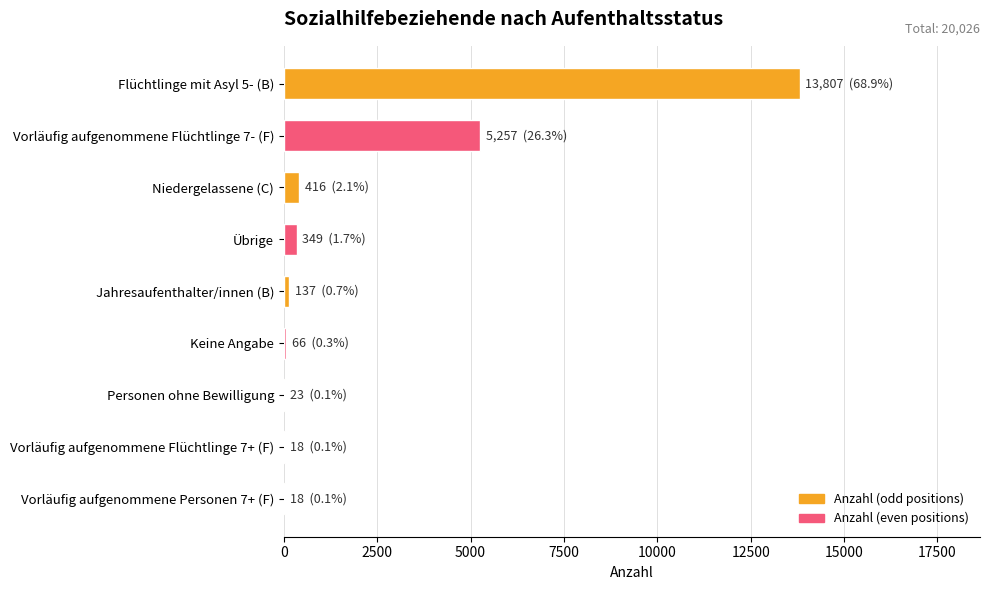

At which label is the value closest to 6912?

Vorläufig aufgenommene Flüchtlinge 7- (F)